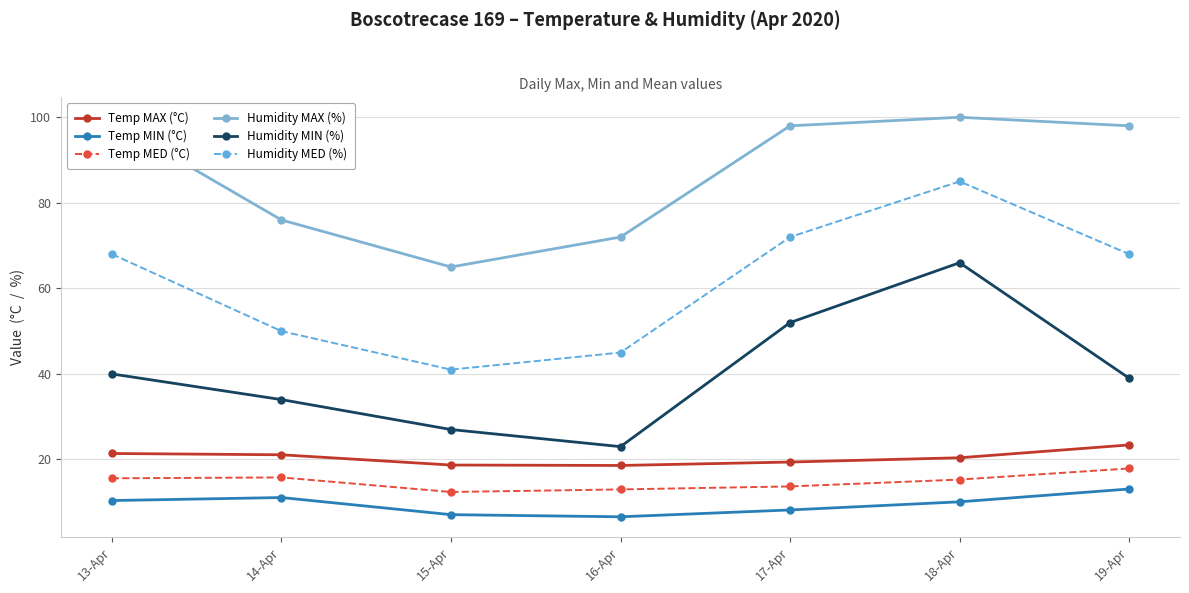

True or false: Humidity MIN (%) and Humidity MED (%) intersect in this chart.

False